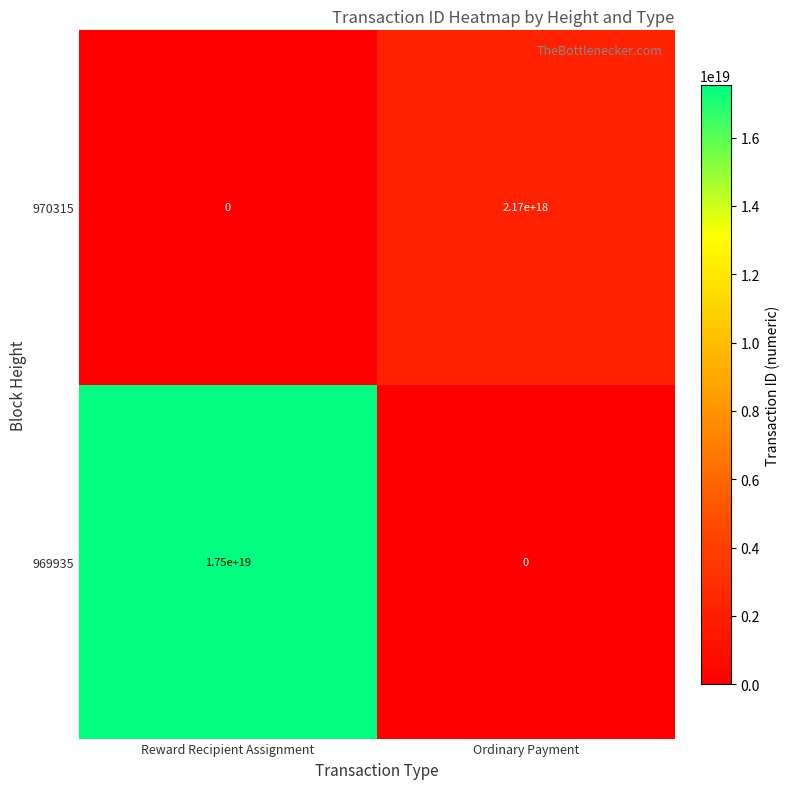

Which series changed the most between Reward Recipient Assignment and Ordinary Payment?

969935